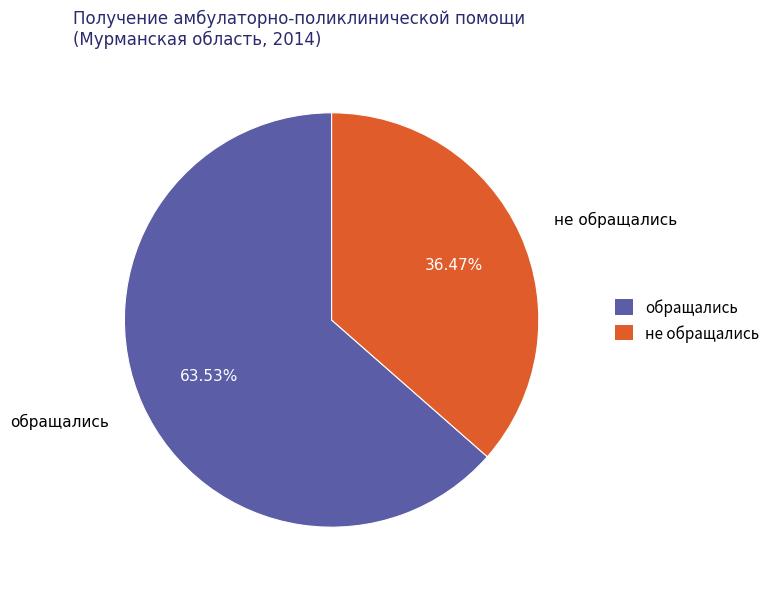

How many segments does this pie chart have?

2